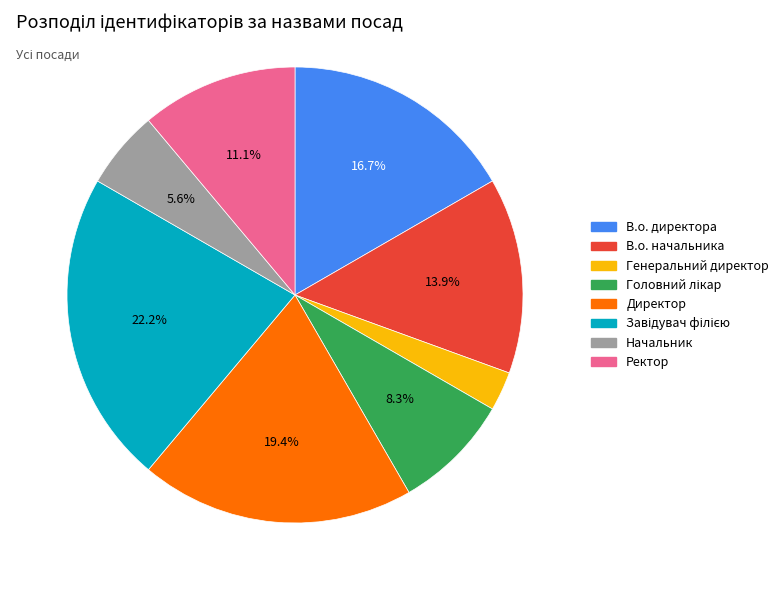

What percentage is the В.о. директора slice, to the nearest percent?

17%